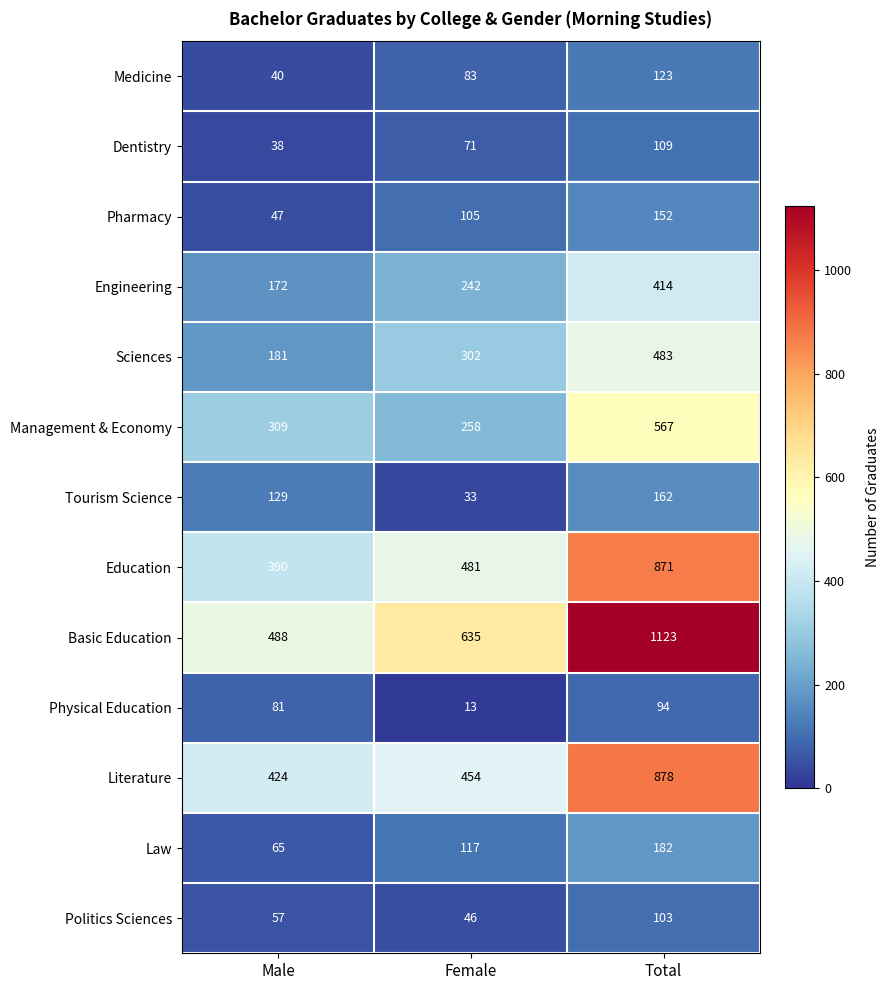

What is the approximate value of Sciences at Male?

181